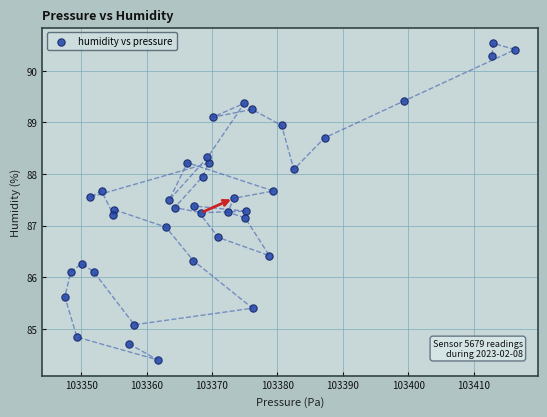

What is the range of X values (max minus min)?

68.8